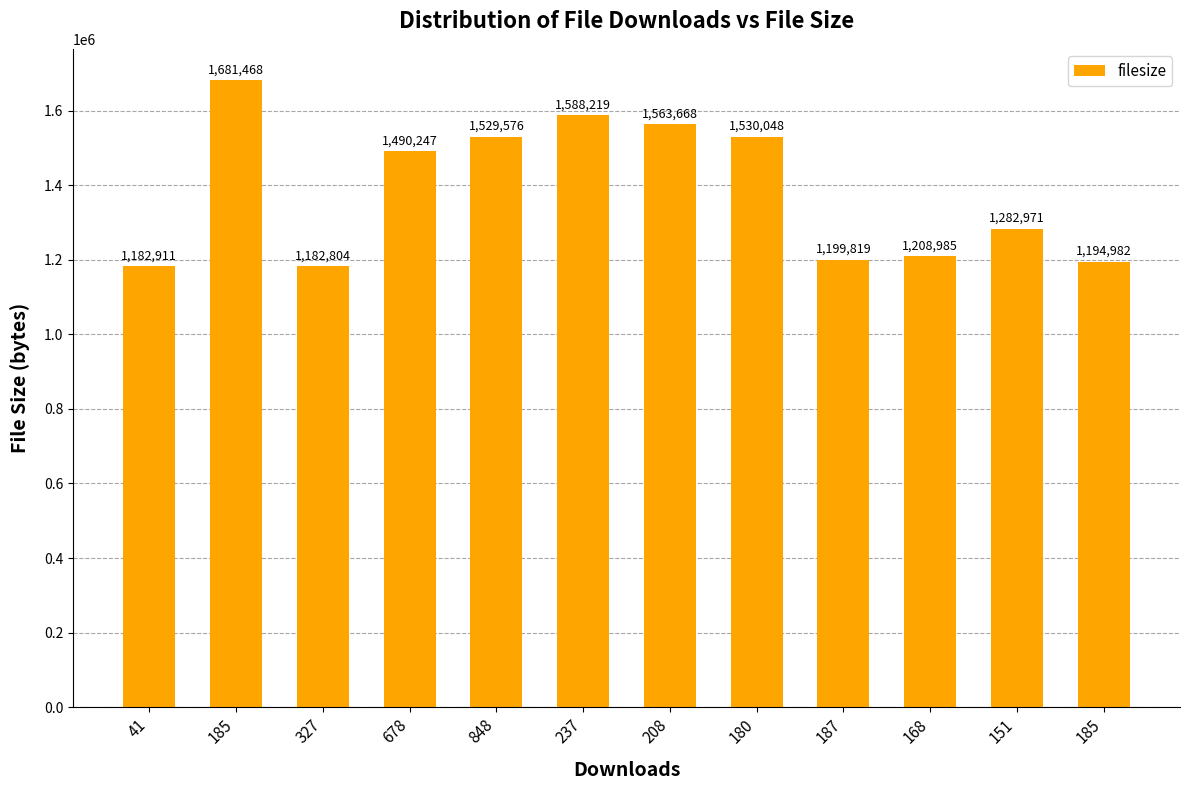

List the labels in order of value, largest first.

185, 237, 208, 180, 848, 678, 151, 168, 187, 185, 41, 327